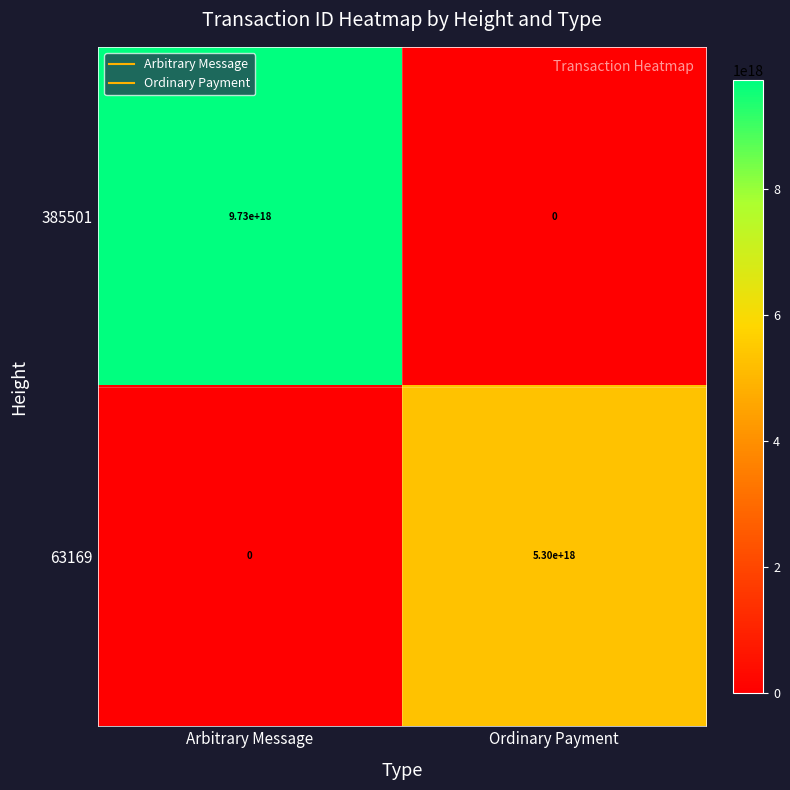

At how many categories does at least one series exceed 4962171800636375040?

2